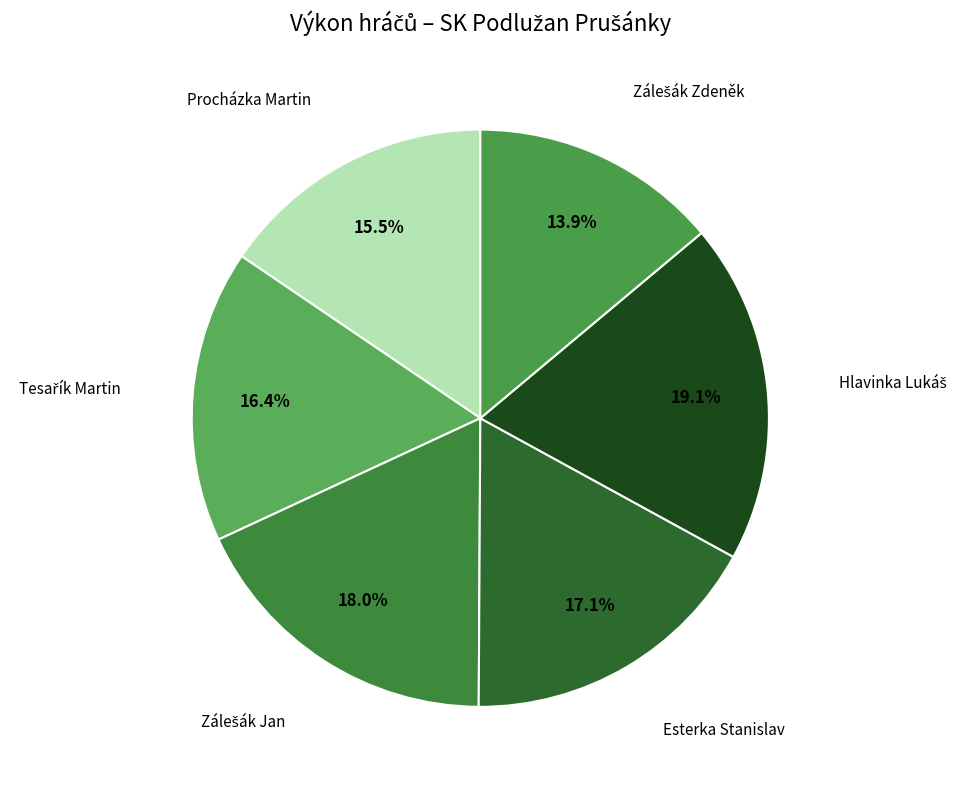

Does any single category account for the majority?

No